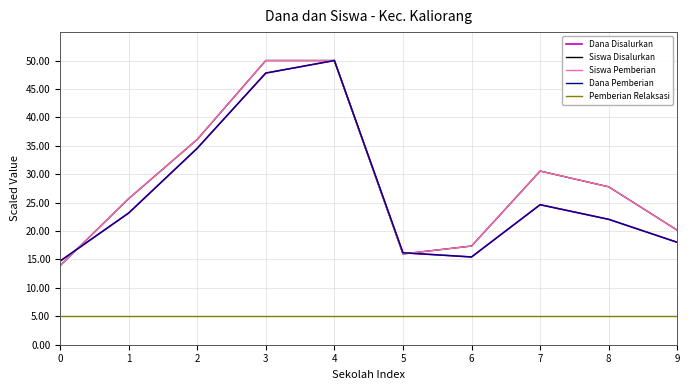

True or false: Siswa Disalurkan has a value of 39.7 at 8.

False